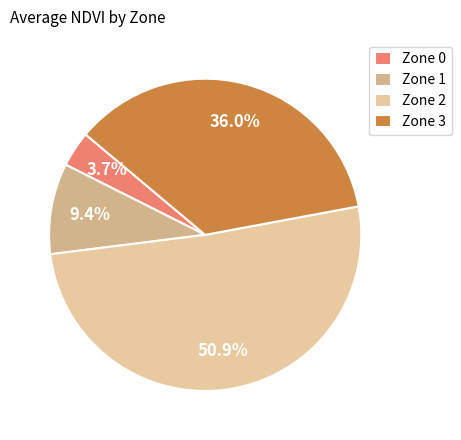

To the nearest percent, what percentage of the pie is Zone 2?

51%